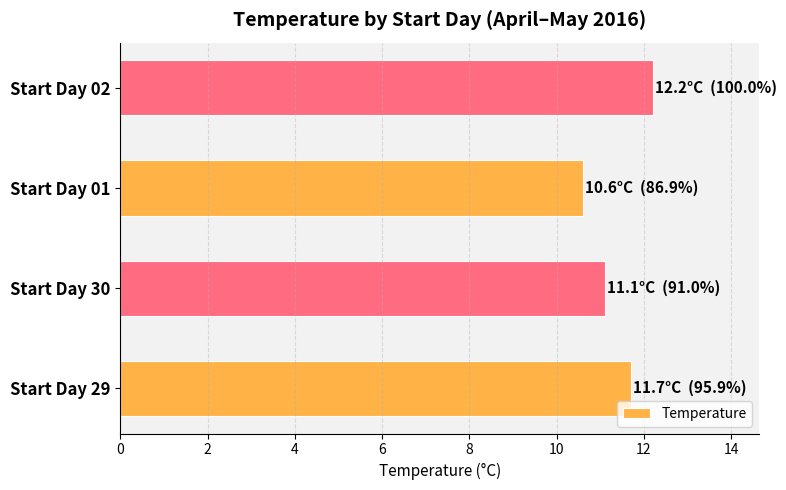

Which label corresponds to the smallest value in the chart?

Start Day 01